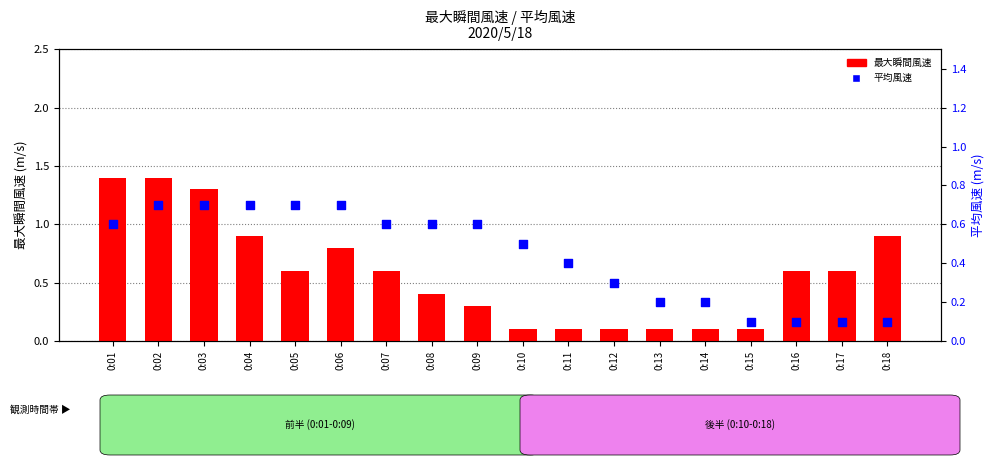

What is the total value across all series at 0:05?

1.3